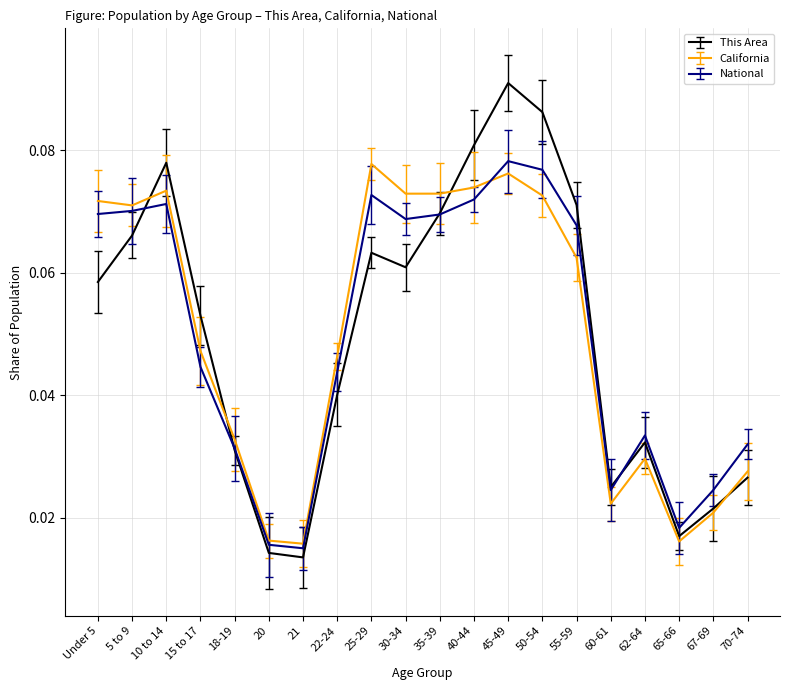

What position from the left is 55-59?

15